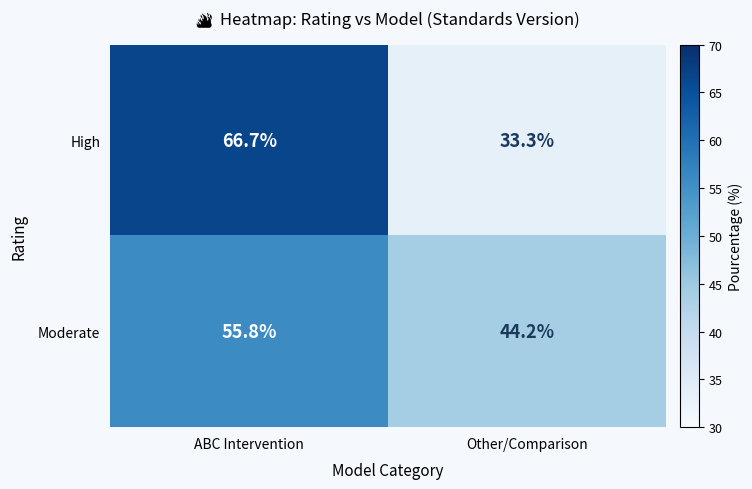

Between ABC Intervention and Other/Comparison, which series saw the biggest shift?

High